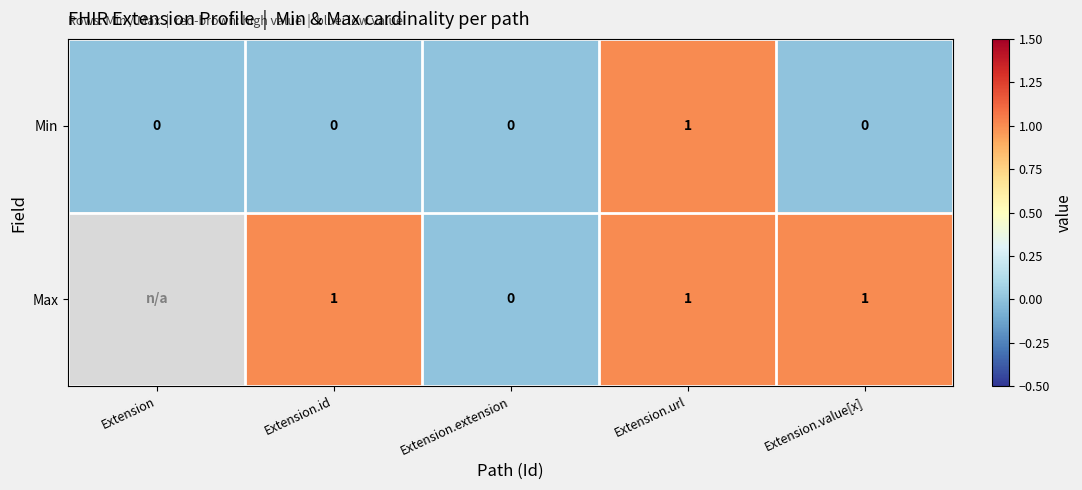

Which category has the highest value across all series?

Extension.url